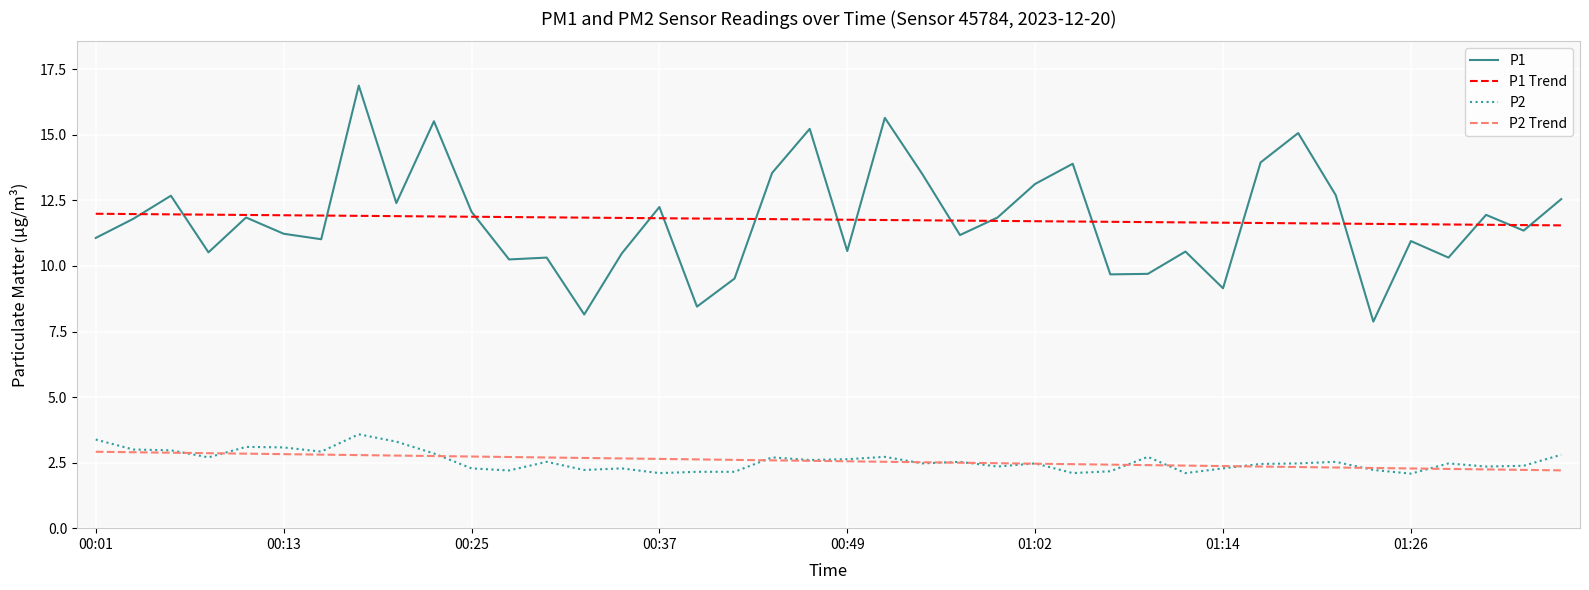

What is the difference between the maximum and second lowest values in the P2 Trend series?

0.7